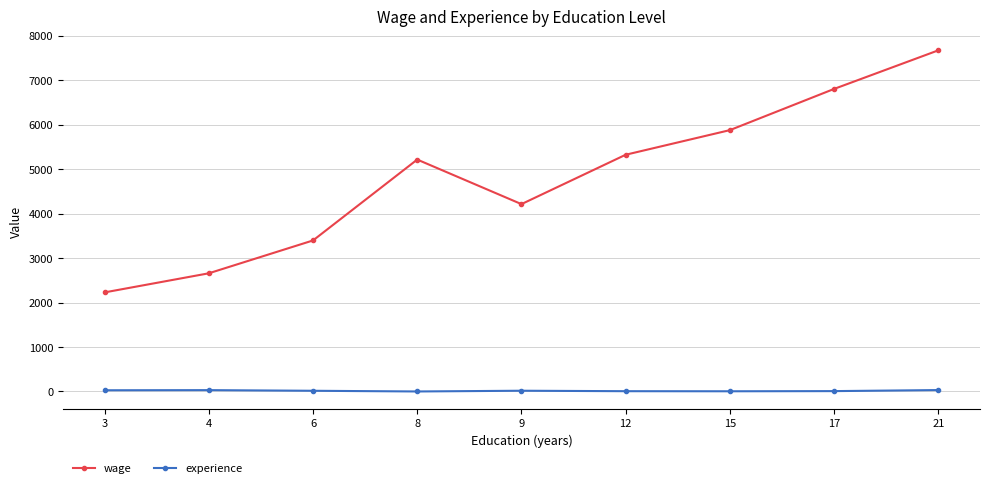

The value of wage at 6 is 6094.7. True or false?

False